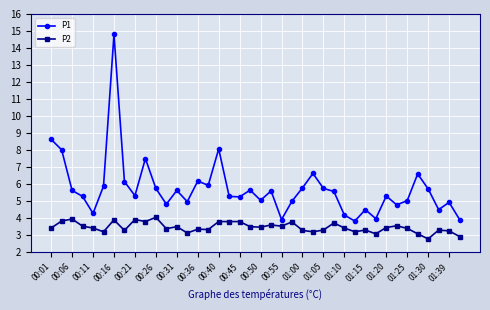

True or false: P1 and P2 intersect in this chart.

False